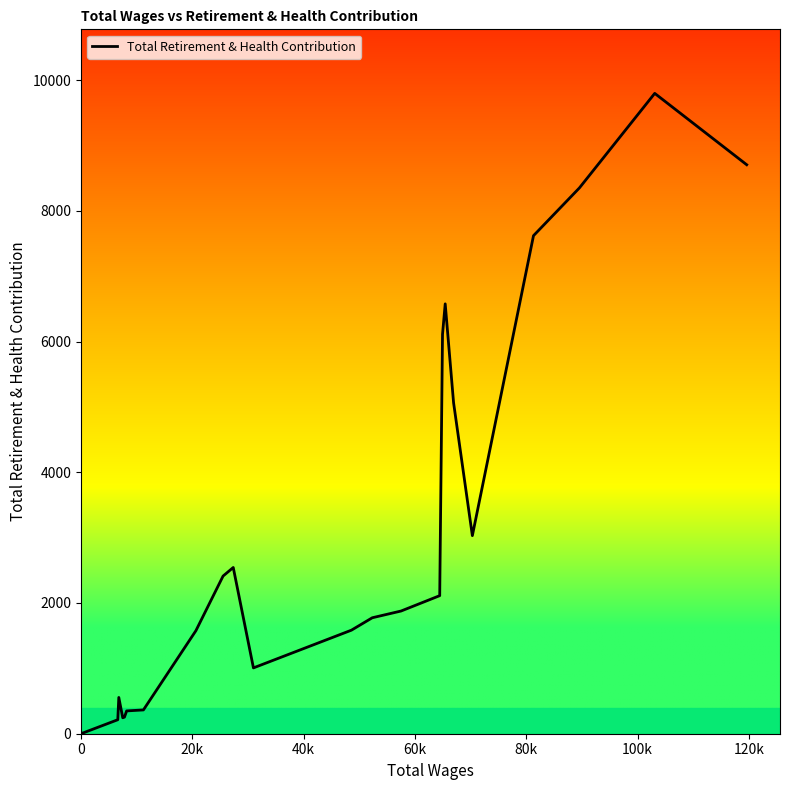

What is the maximum value shown in the chart?

9796